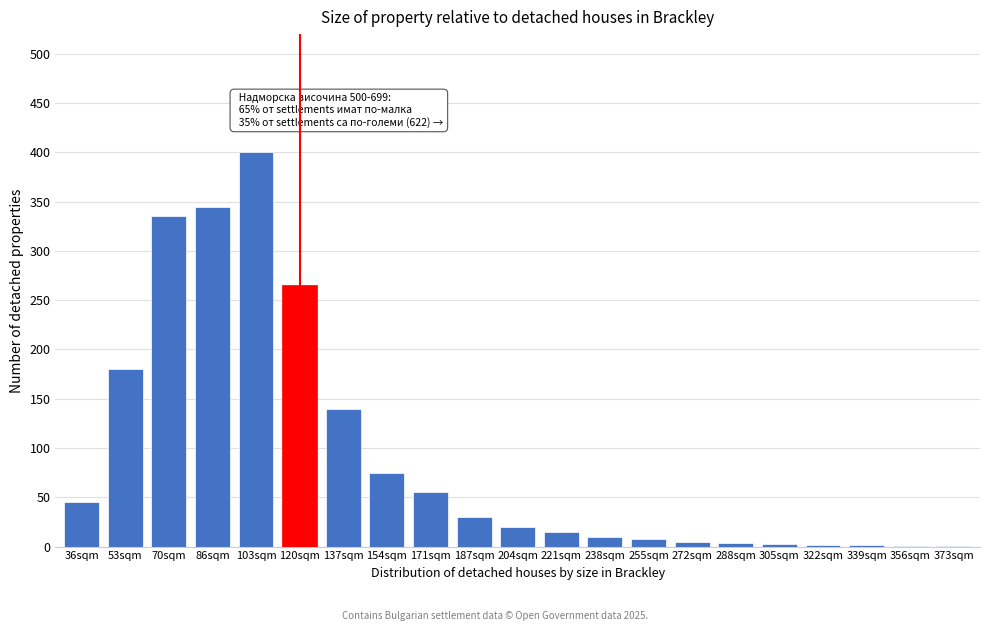

True or false: the data shows 4 at 288sqm.

True